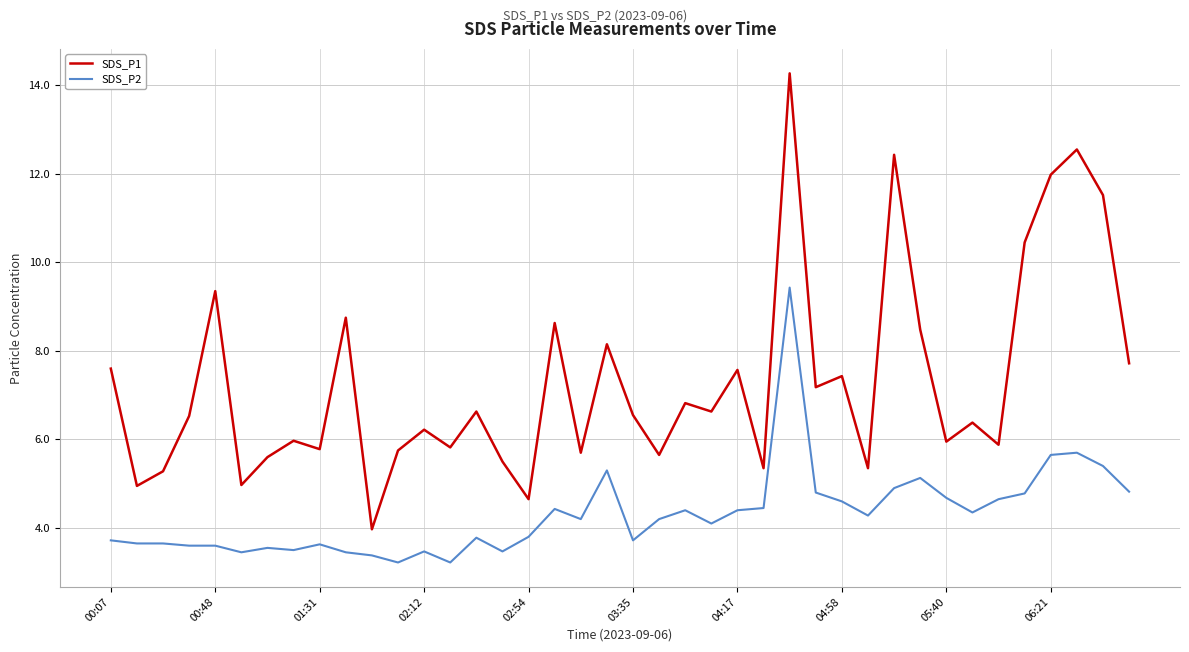

What is the difference between the maximum and minimum values in the SDS_P2 series?

6.2